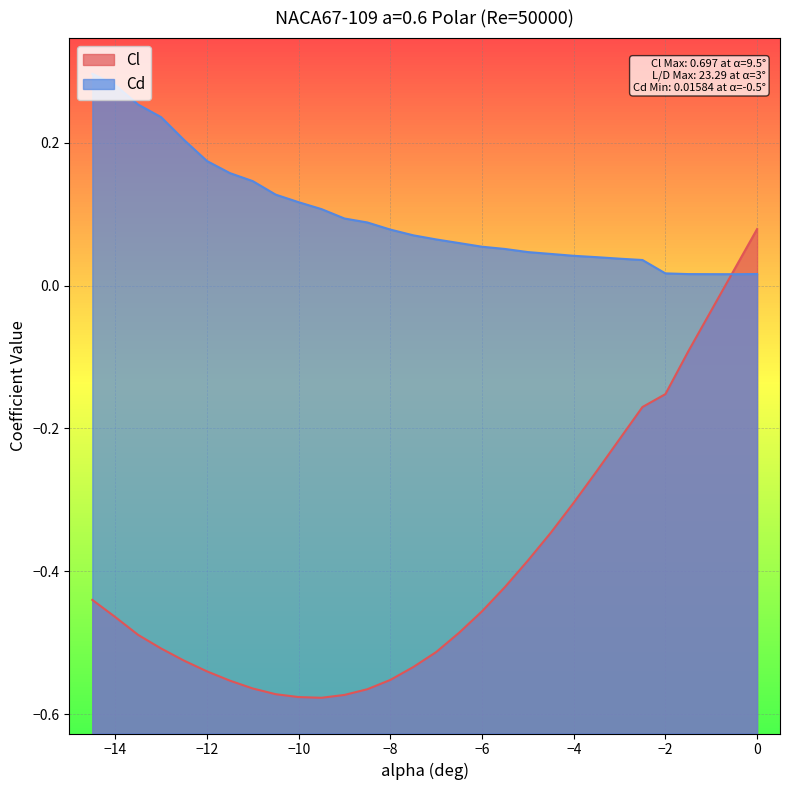

Is the value of Cd at −12 greater than the value of Cl at −2?

Yes